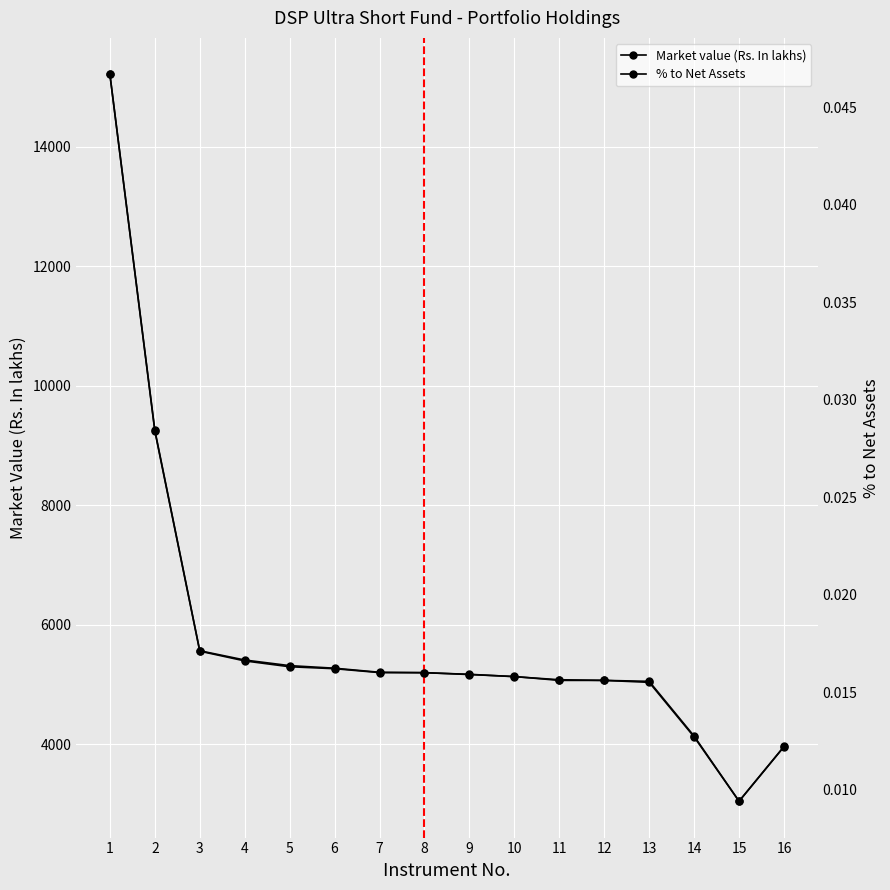

Reading left to right, transcribe all the data shown in this chart.

Market value (Rs. In lakhs): 1=15215.4	2=9260.9	3=5566.9	4=5412.1	5=5318.0	6=5274.8	7=5206.5	8=5198.6	9=5172.8	10=5132.9	11=5081.9	12=5071.0	13=5054.9	14=4138.5	15=3048.5	16=3964.7
% to Net Assets: 1=0.0	2=0.0	3=0.0	4=0.0	5=0.0	6=0.0	7=0.0	8=0.0	9=0.0	10=0.0	11=0.0	12=0.0	13=0.0	14=0.0	15=0.0	16=0.0